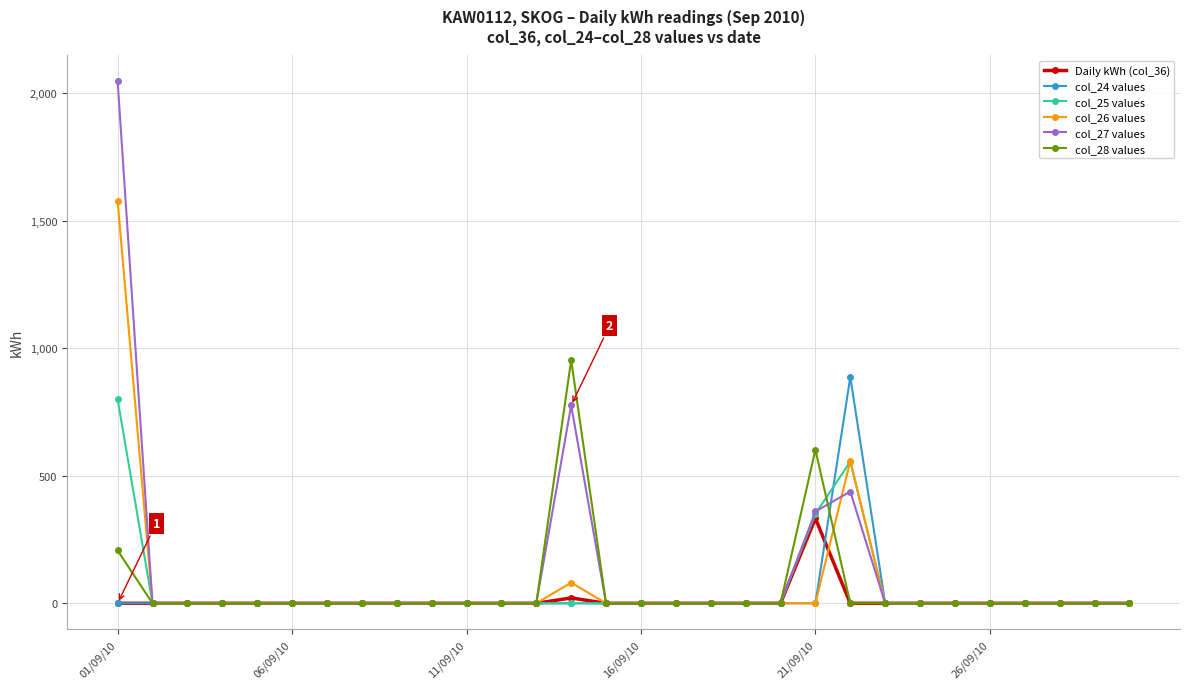

At how many categories does at least one series exceed 501?

4